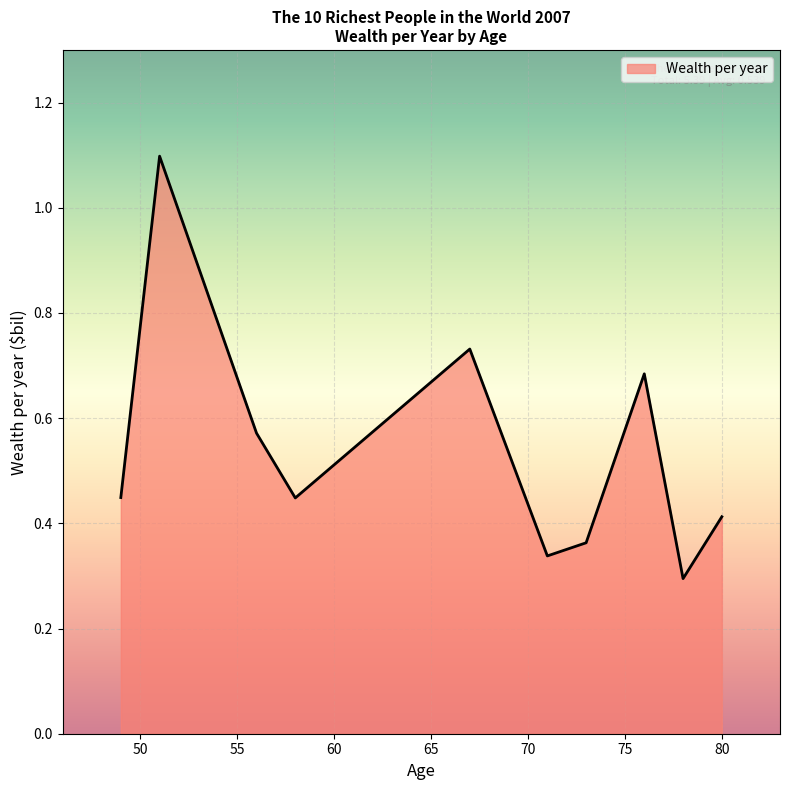

What is the maximum value shown in the chart?

1.1